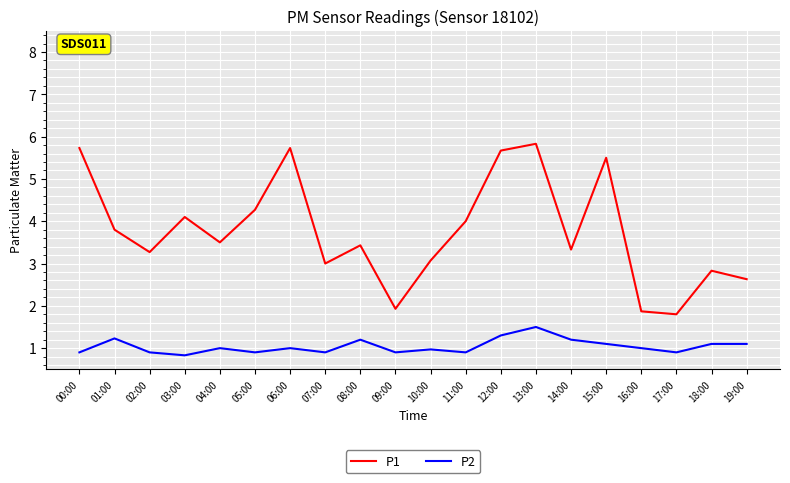

Where is the first local maximum for P1?

03:00